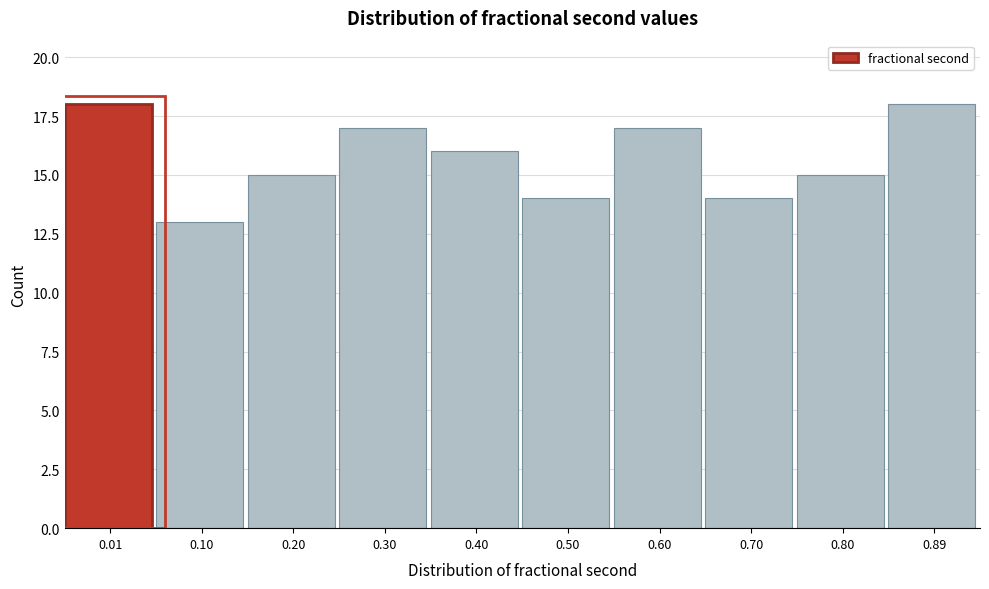

Reading right to left, extract all data points from this chart.

18	15	14	17	14	16	17	15	13	18